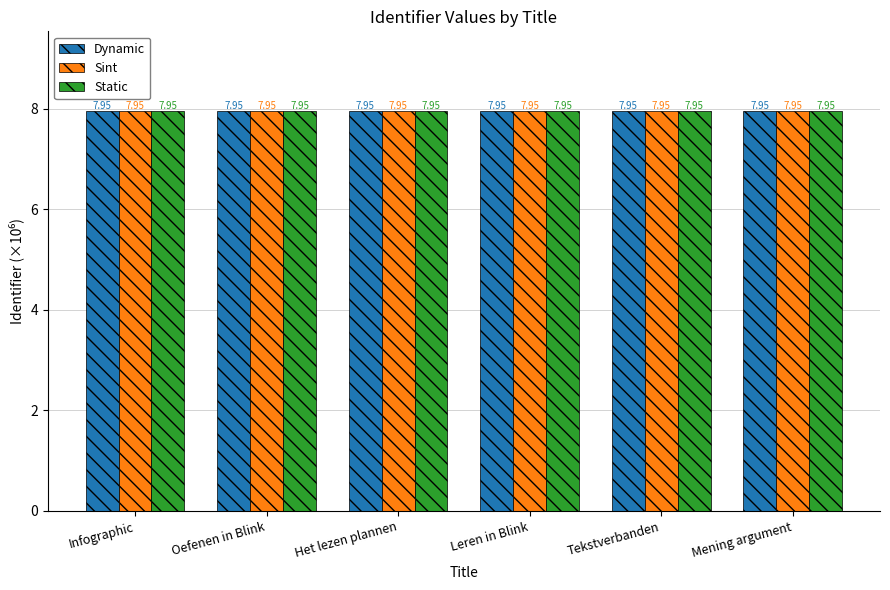

What is the sum of the Dynamic values at Oefenen in Blink and Het lezen plannen?

15.9